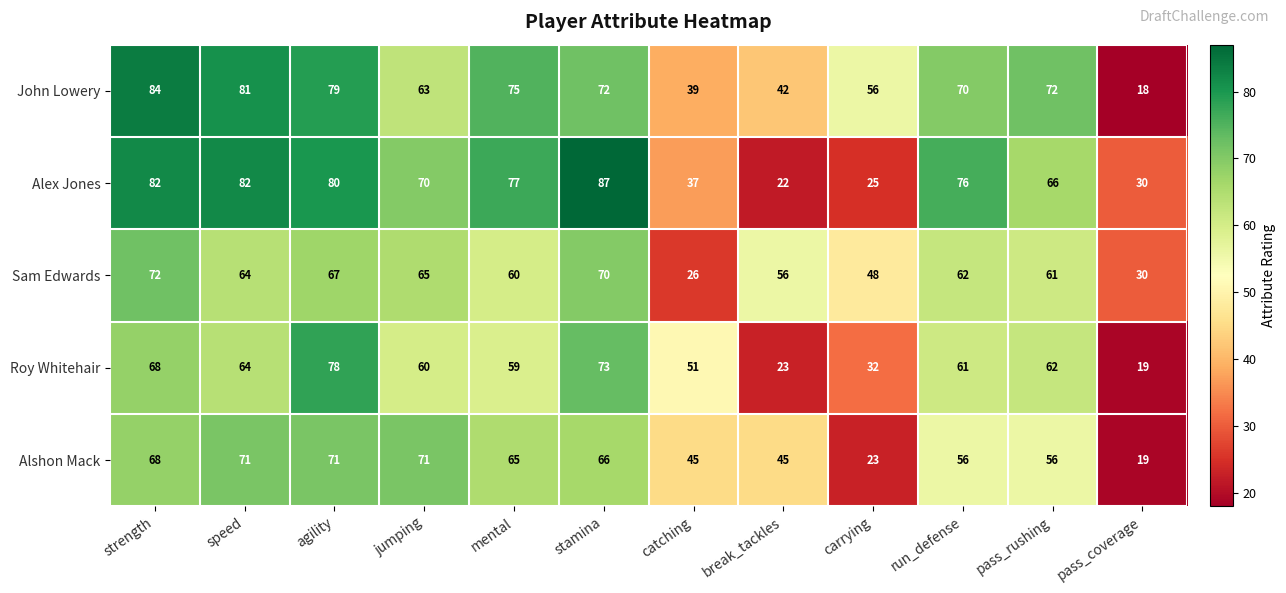

What is the spread (max minus min) of values at mental?

18